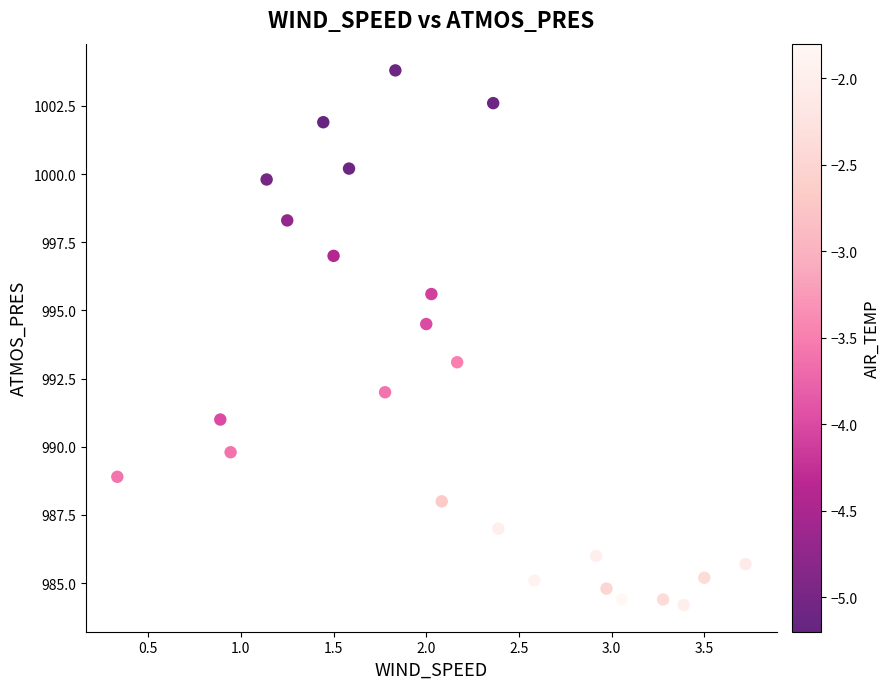

What is the range of Y values (max minus min)?

19.6